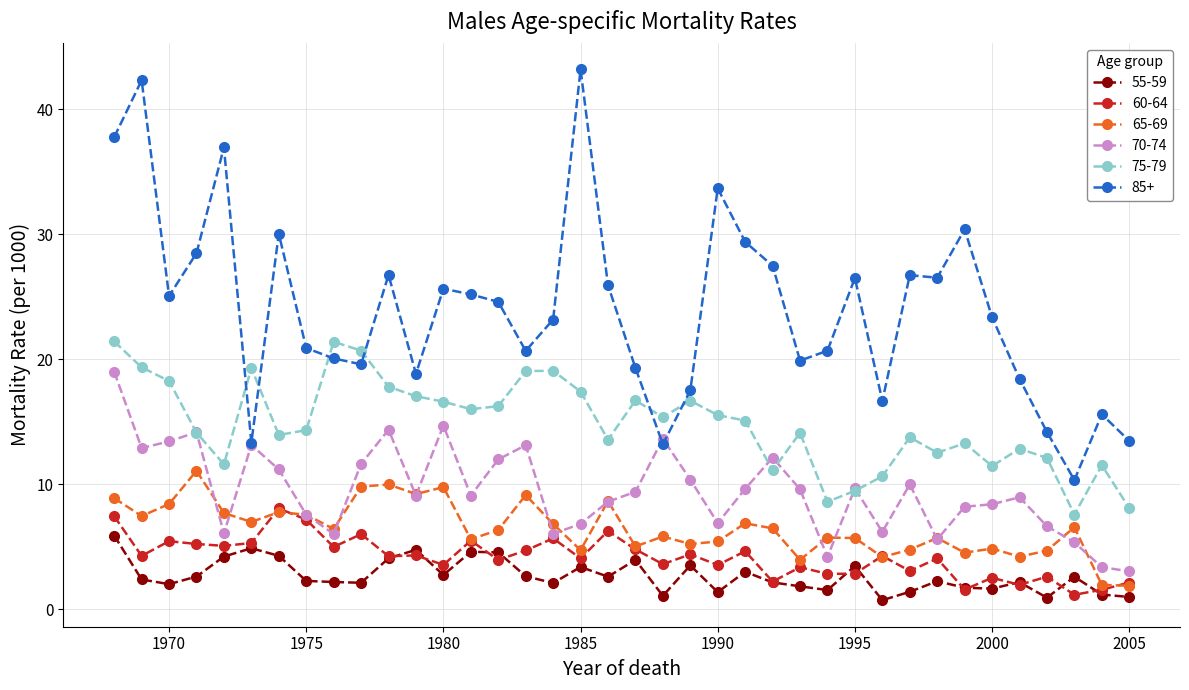

Rank the series by their maximum value, from highest to lowest.

85+, 75-79, 70-74, 65-69, 60-64, 55-59